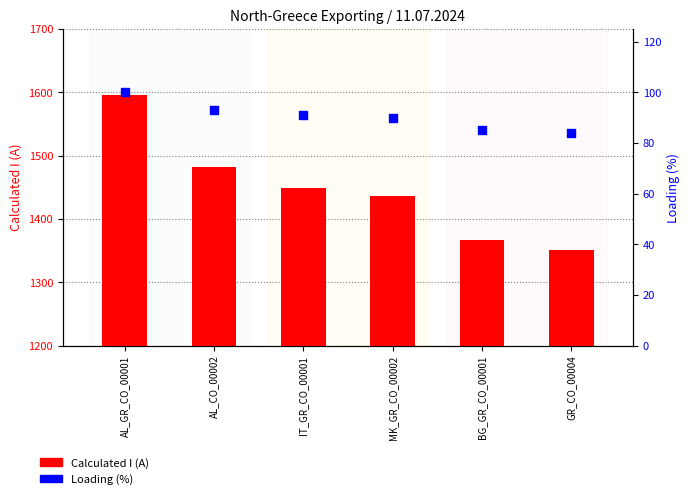

What are all the series names shown in the legend?

Calculated I (A), Loading (%)